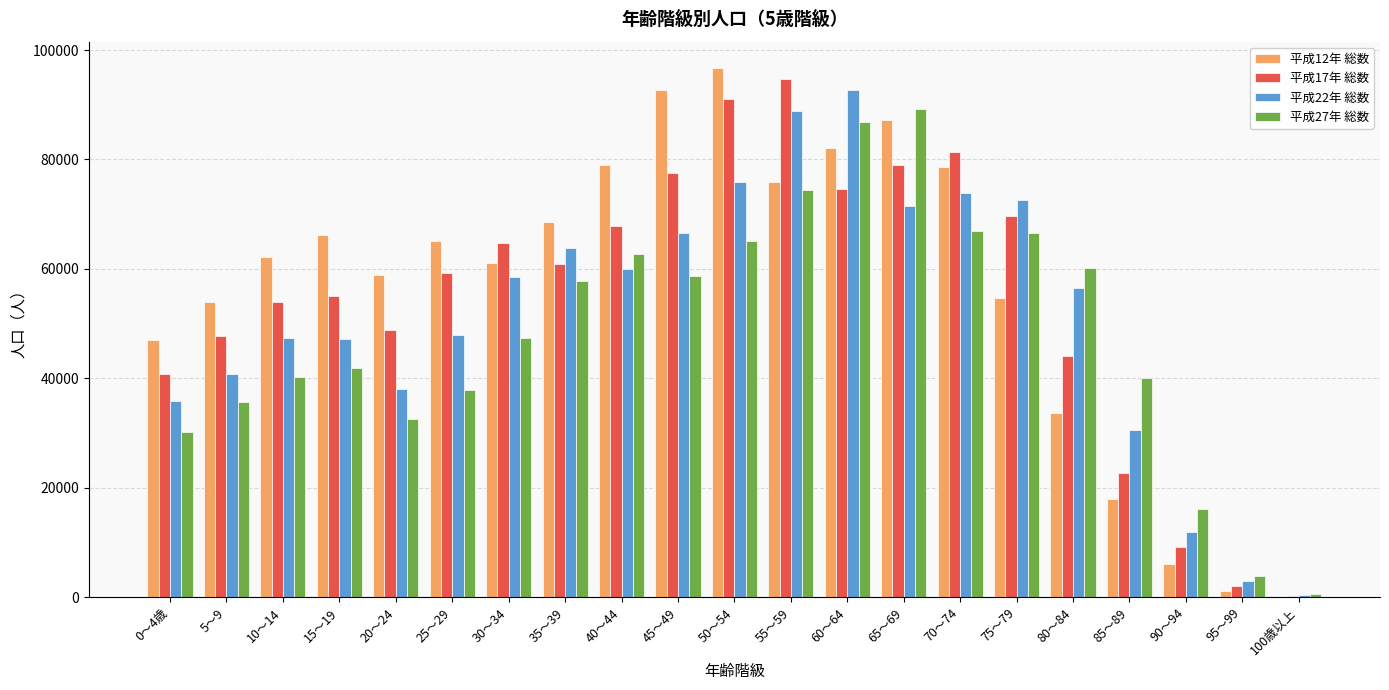

What is the sum of all 平成12年 総数 values?

1189111